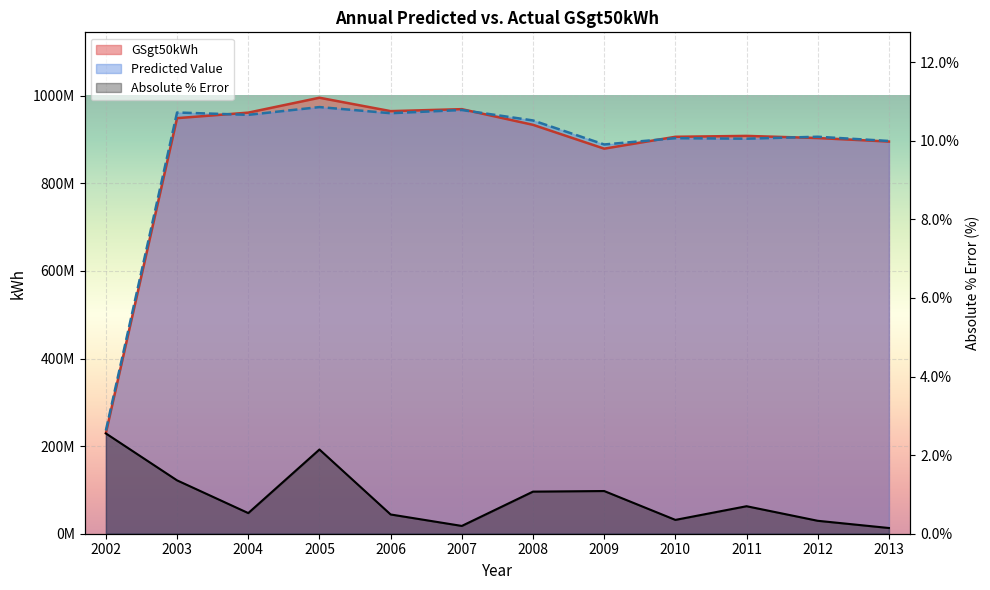

What is the difference between the maximum and second lowest values?

2.4